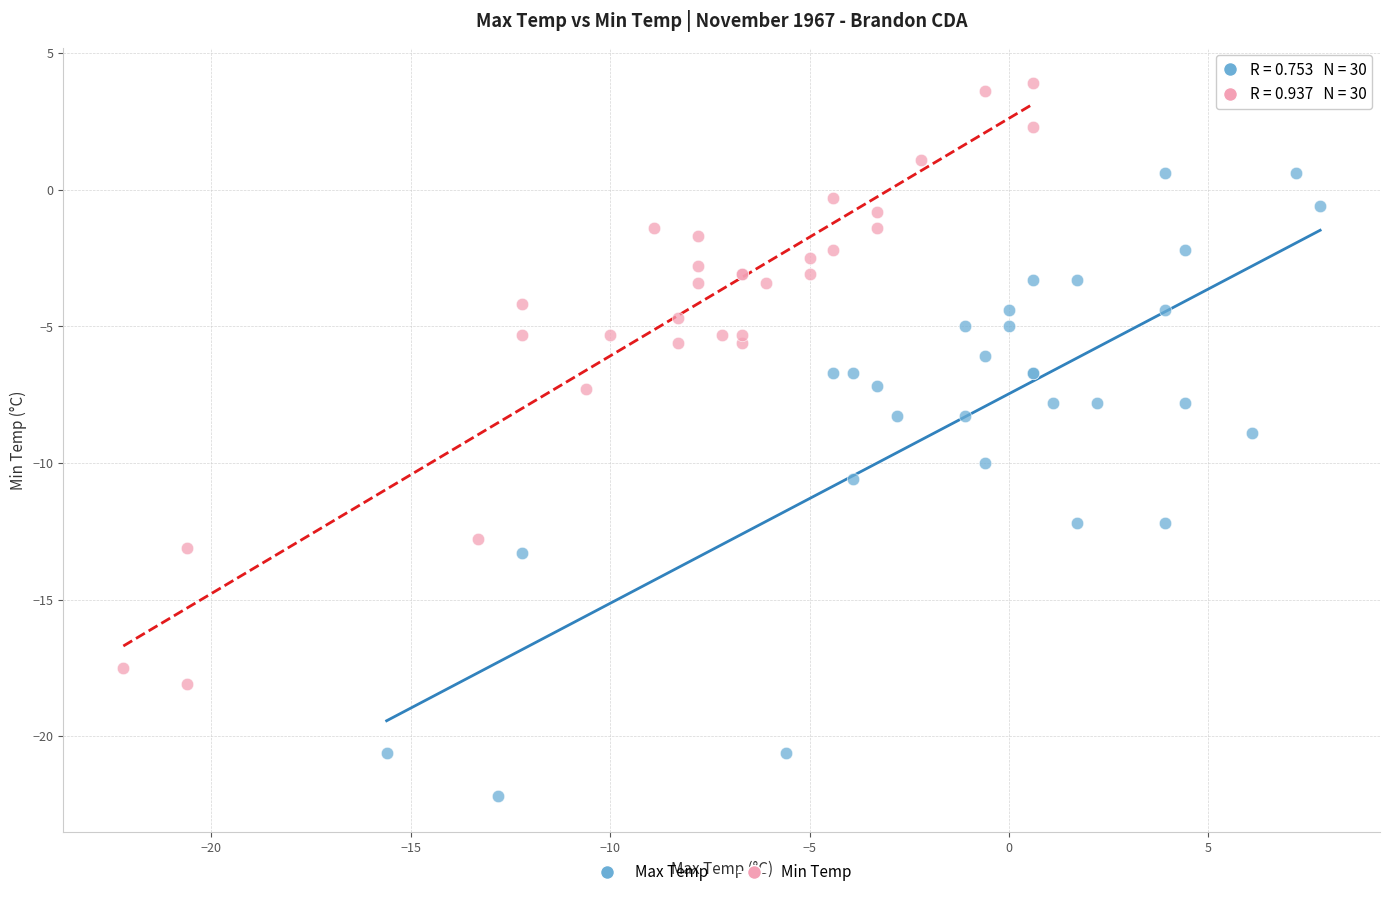

Which series reaches the minimum Y coordinate?

Max Temp